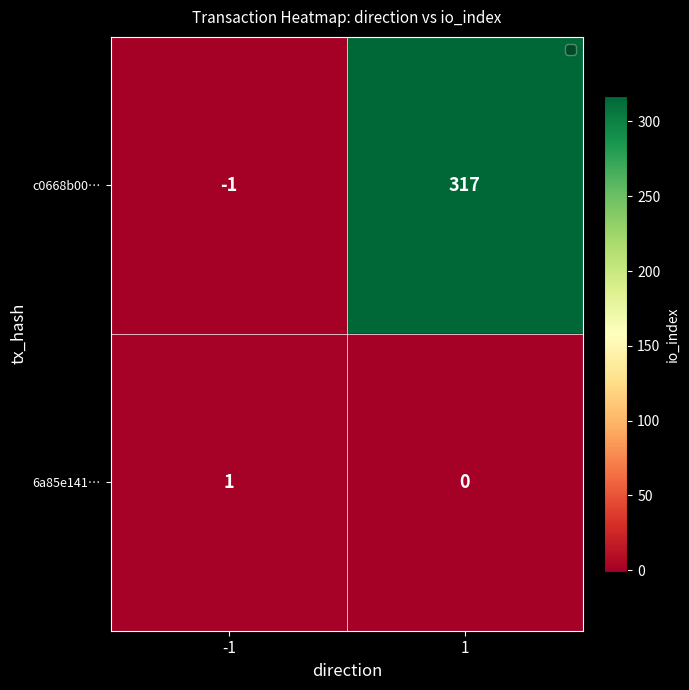

What is the difference between the highest and lowest values at 1?

317